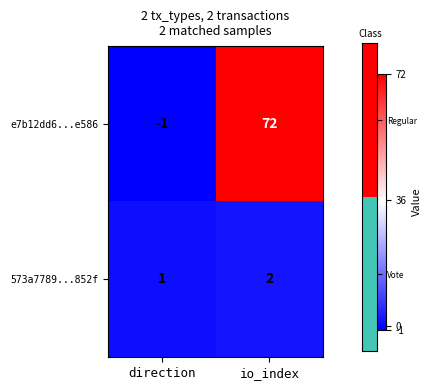

What is the average value of the e7b12dd6...e586 series?

36